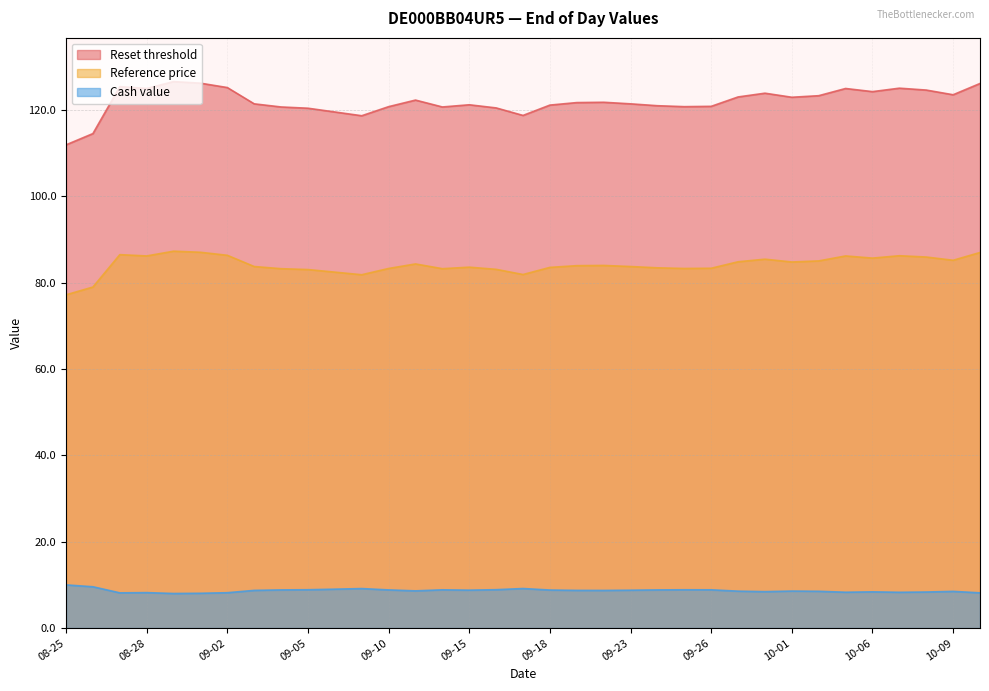

What is the maximum value for Reset threshold?

126.5